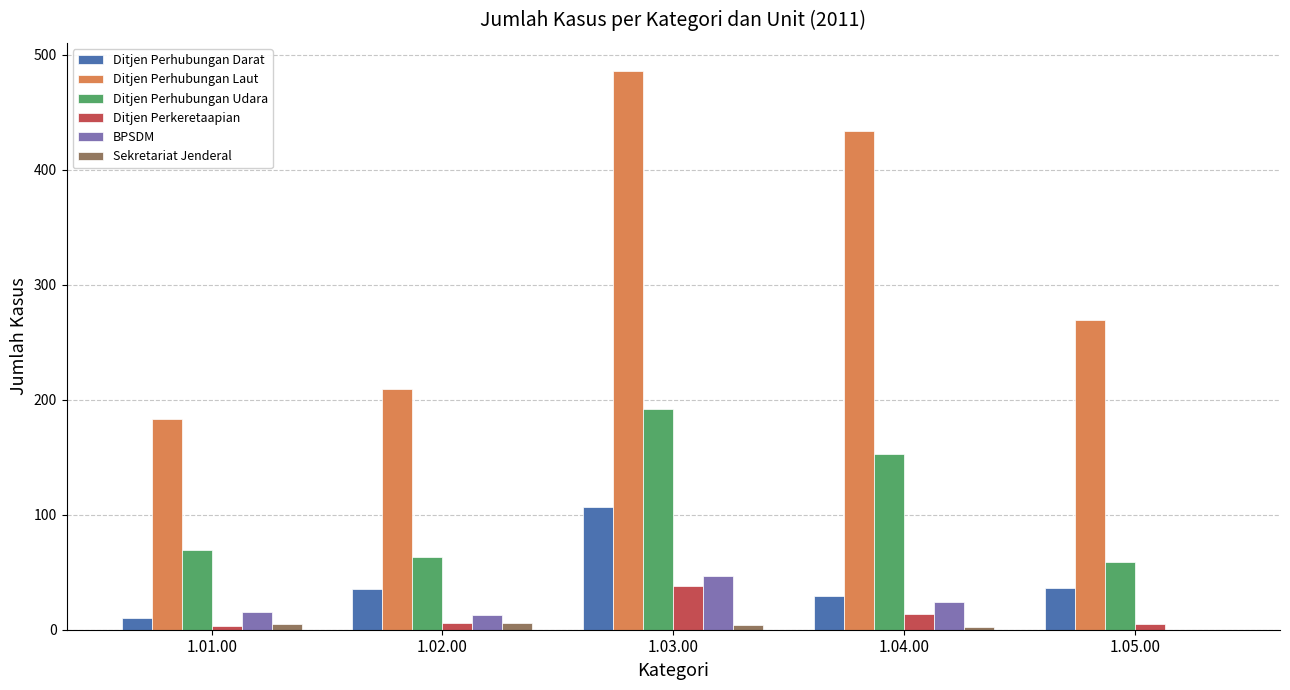

What are all the series names shown in the legend?

Ditjen Perhubungan Darat, Ditjen Perhubungan Laut, Ditjen Perhubungan Udara, Ditjen Perkeretaapian, BPSDM, Sekretariat Jenderal